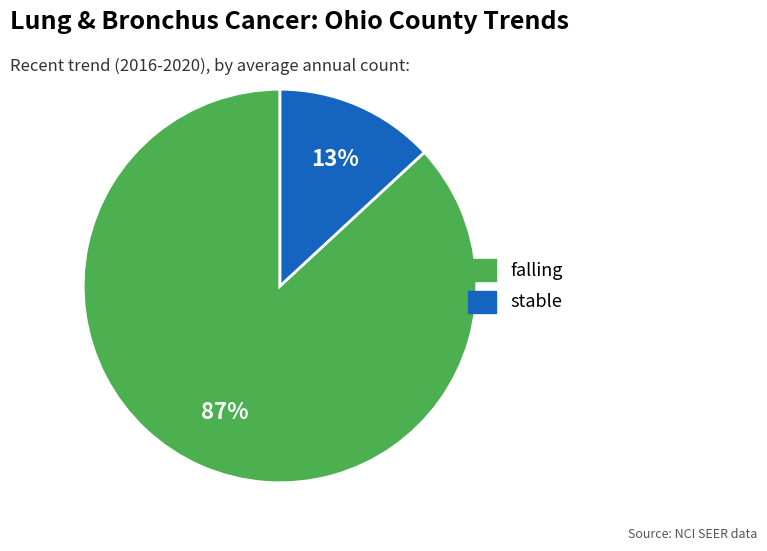

To the nearest percent, what is the difference between the falling and stable slice percentages?

74%